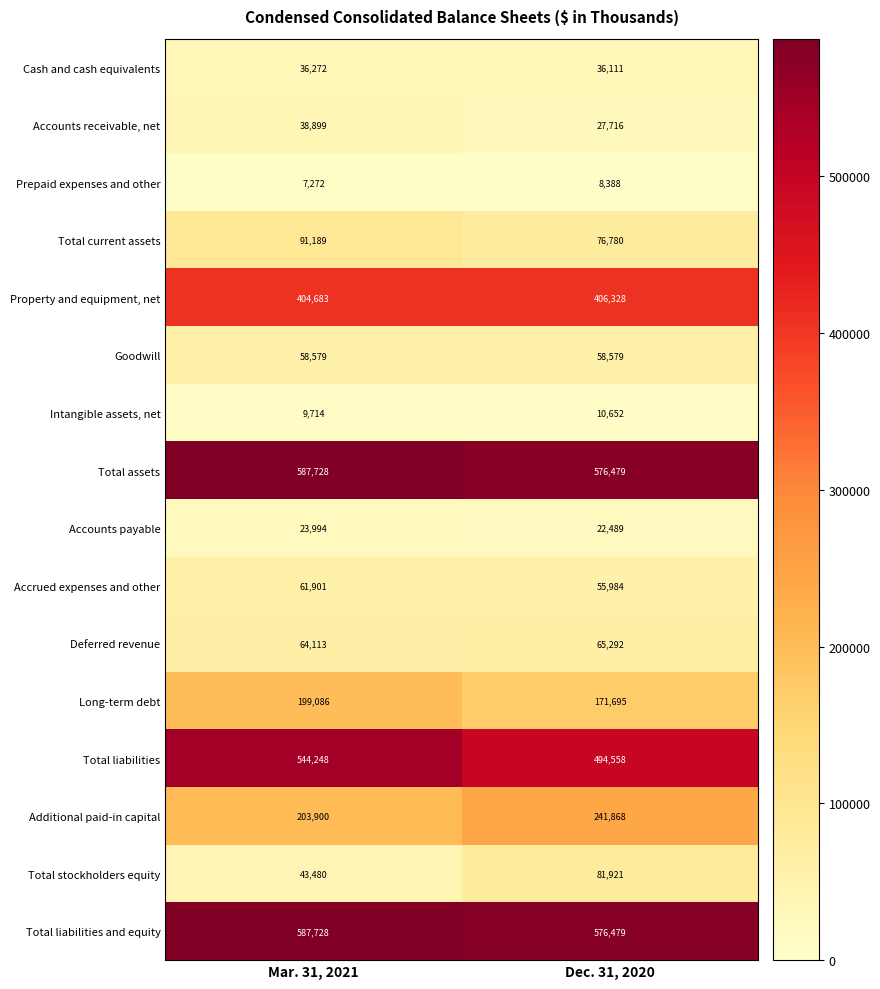

Which category has the lowest value across all series?

Mar. 31, 2021